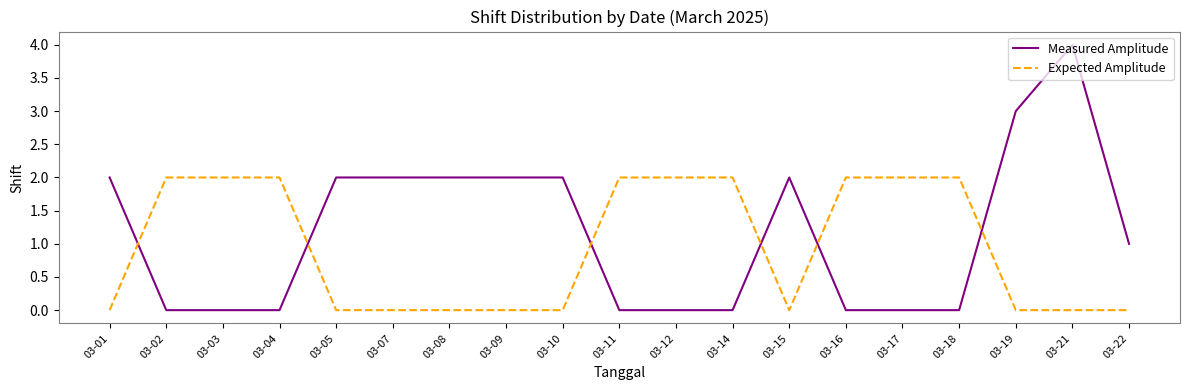

At 03-14, list the series in order from smallest to largest.

Measured Amplitude, Expected Amplitude